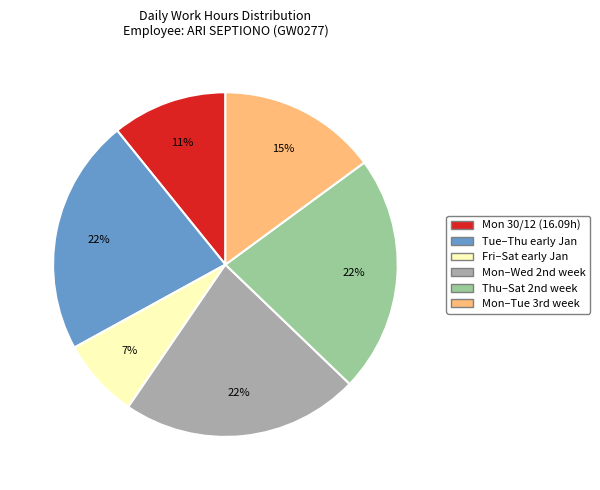

Does any single category account for the majority?

No